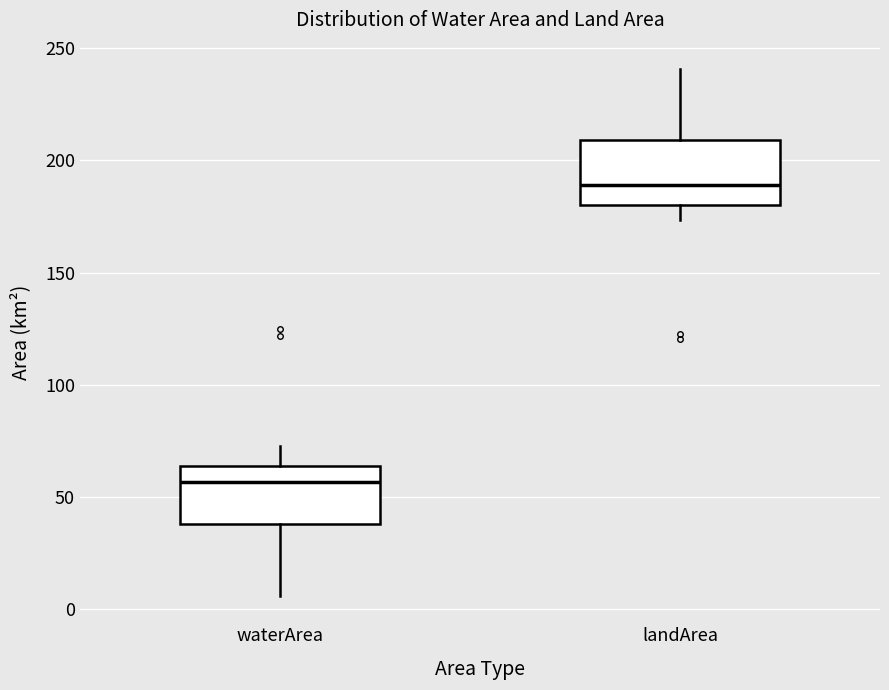

Where is the lower edge of the box for landArea on the y-axis? The values are not printed on the chart, so give them approximately, as read against the axis.

180